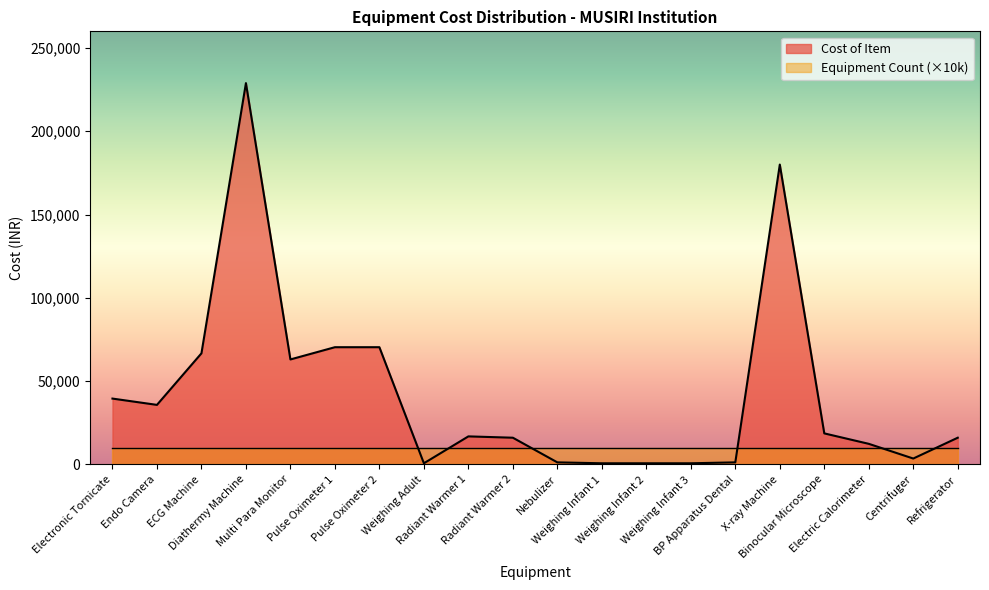

Where is the first local minimum?

Endo Camera